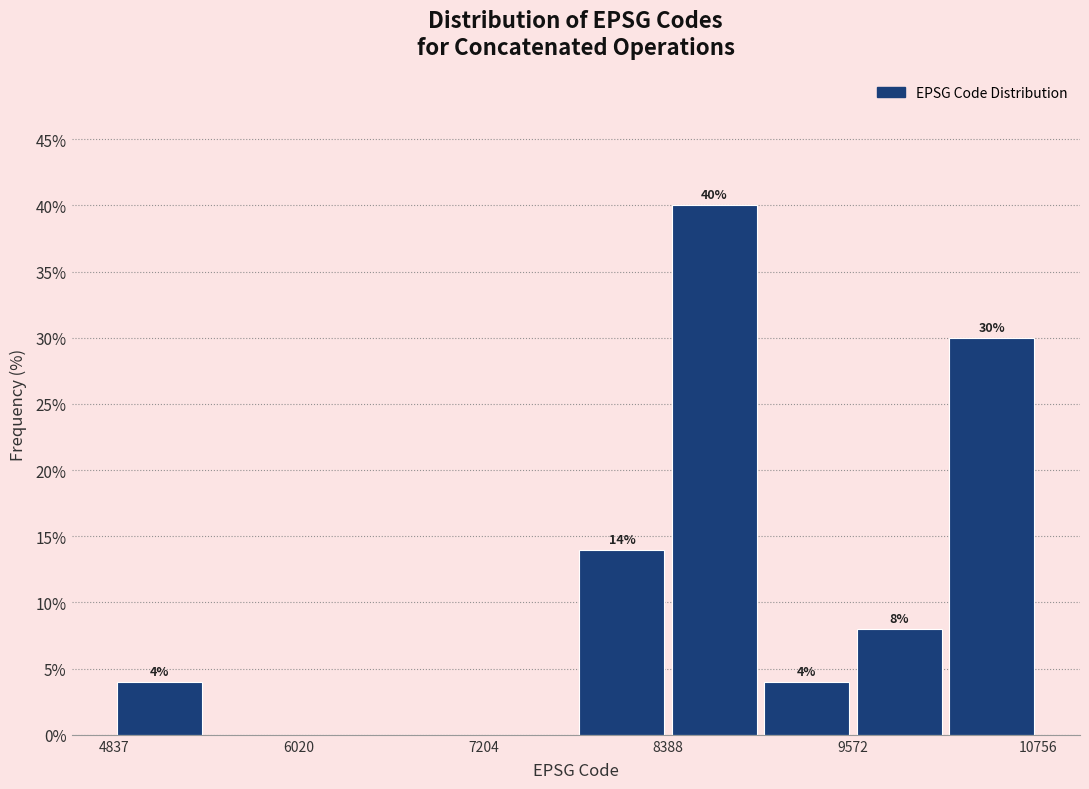

Read against the x-axis, roughly where is the centre of the tallest bar?

8600